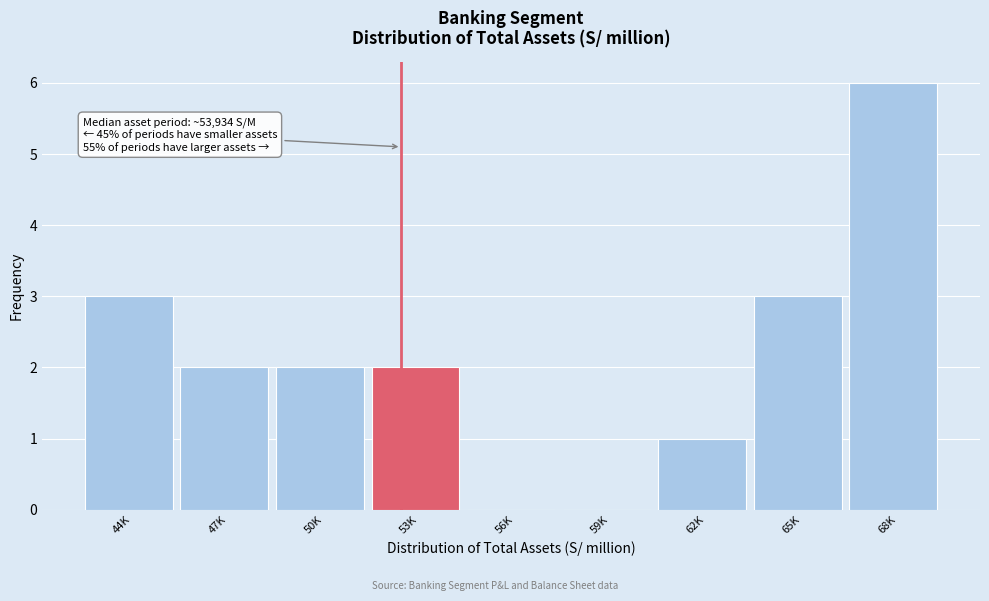

Reading left to right, what are all the values shown in this chart?

44K=3	47K=2	50K=2	53K=2	56K=0	59K=0	62K=1	65K=3	68K=6